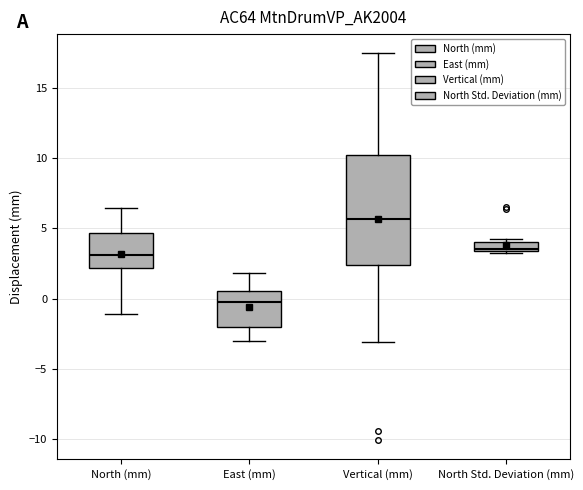

Which box's median line is the lowest?

East (mm)